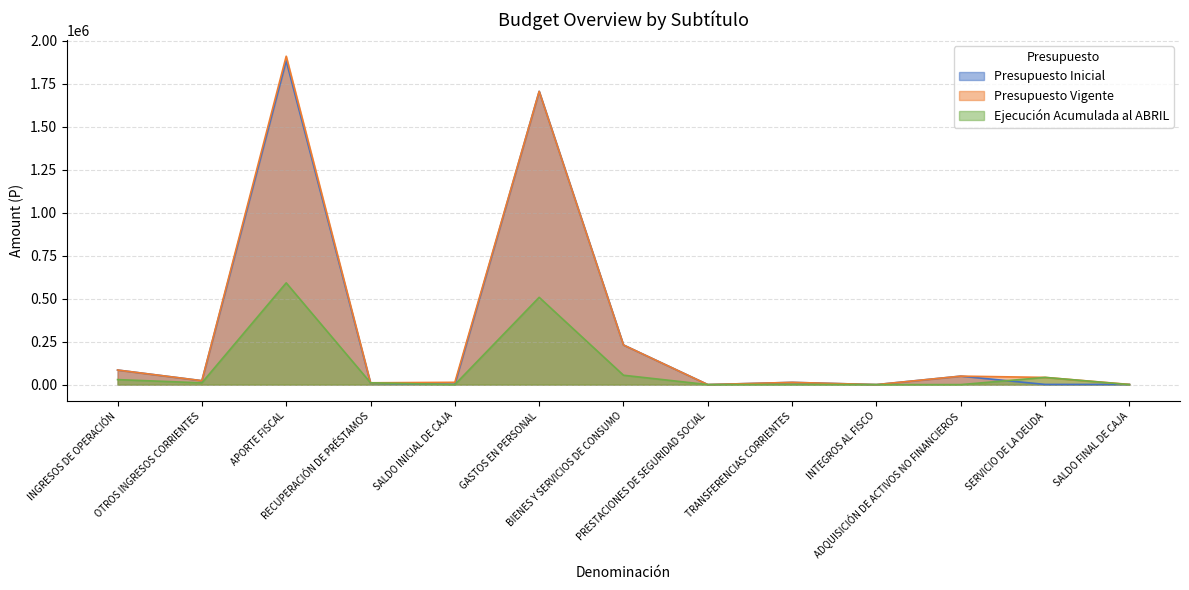

The Presupuesto Inicial series shows 1000 at SALDO FINAL DE CAJA. True or false?

True